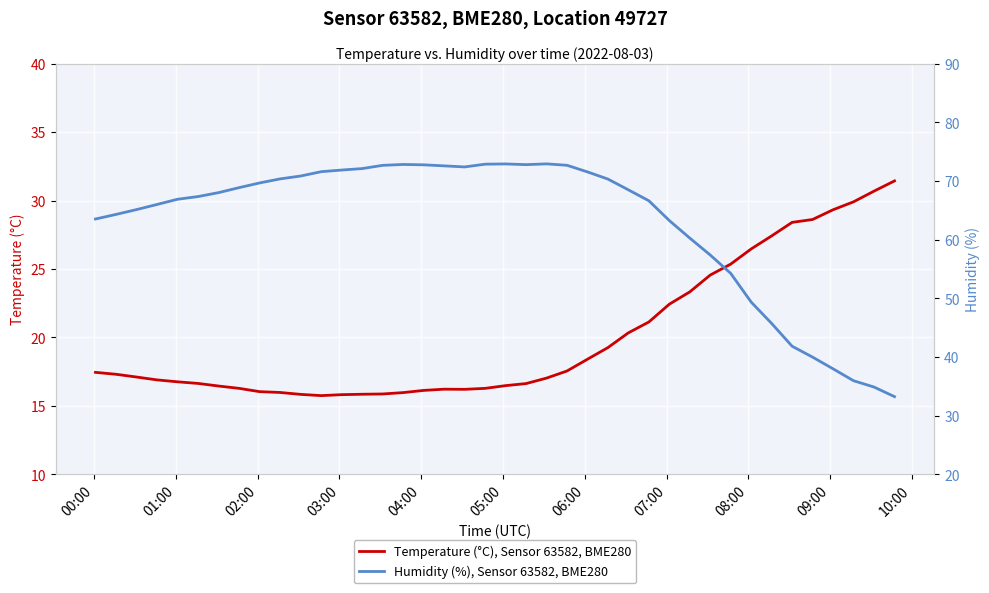

How many interior local peaks does the Humidity (%), Sensor 63582, BME280 series have?

3